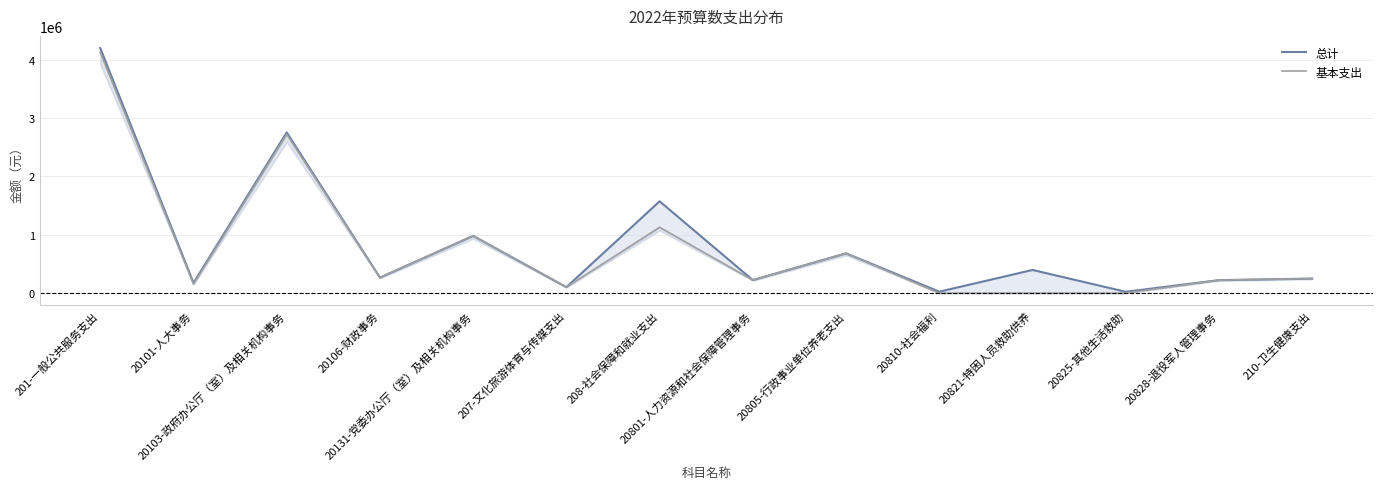

True or false: 基本支出 and 总计 intersect in this chart.

False